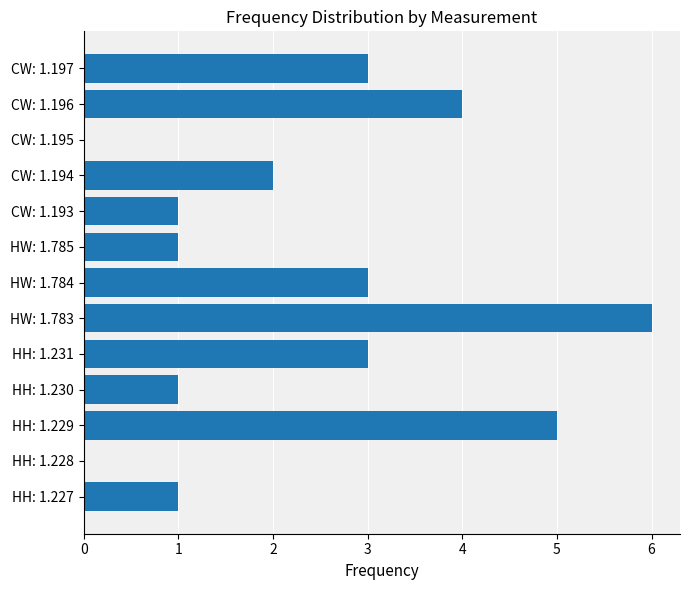

At which category does the chart reach its peak across all series?

HW: 1.783